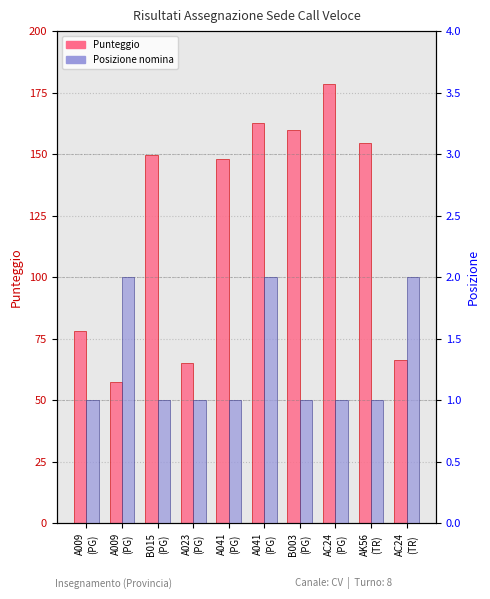

At which category is the sum across all series the highest?

AC24
(PG)